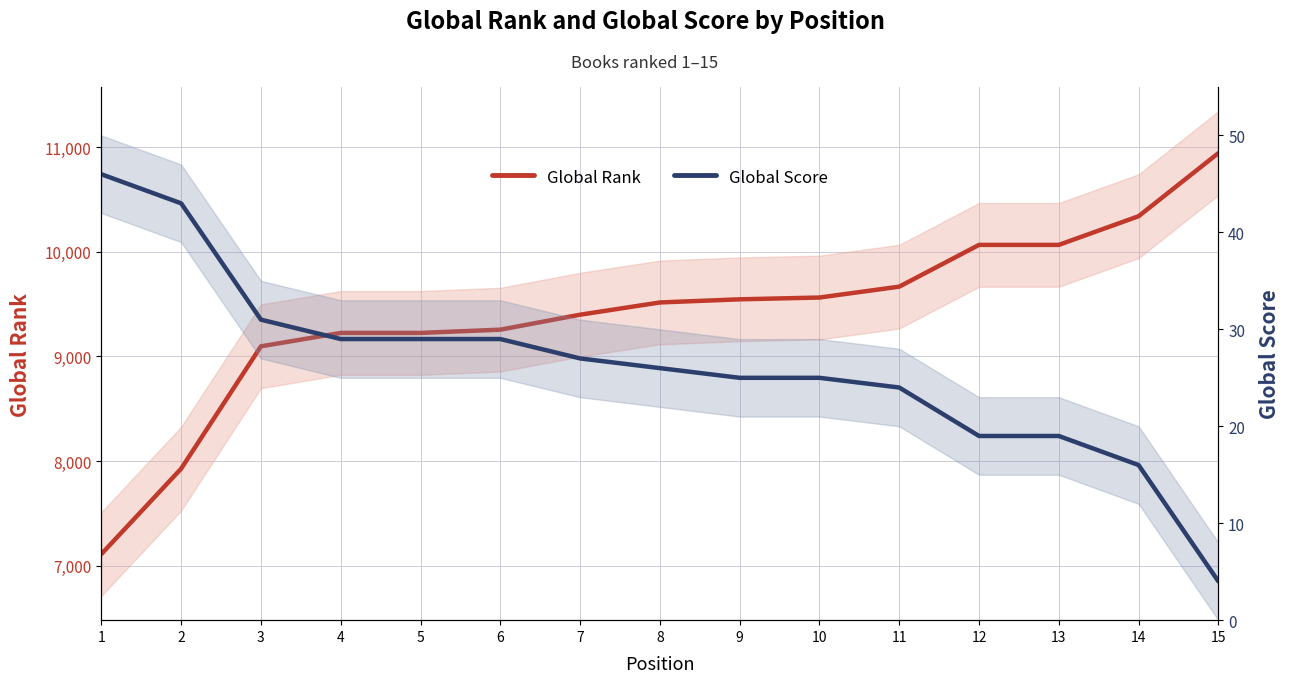

Does the chart have visible grid lines?

Yes